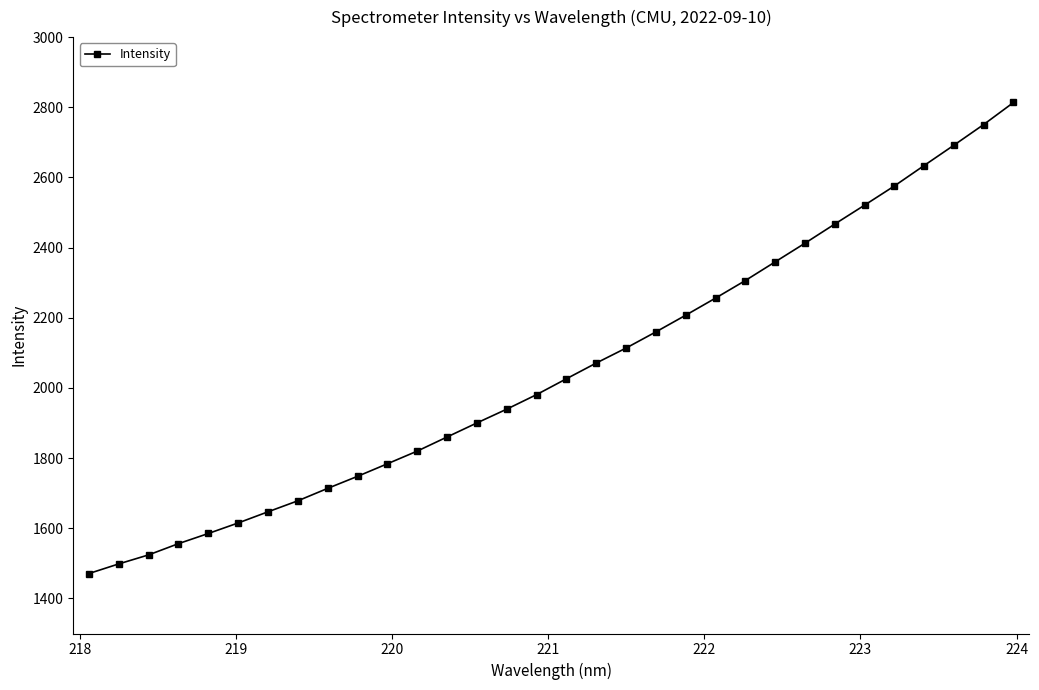

What is the difference between the maximum and minimum values?

1342.7